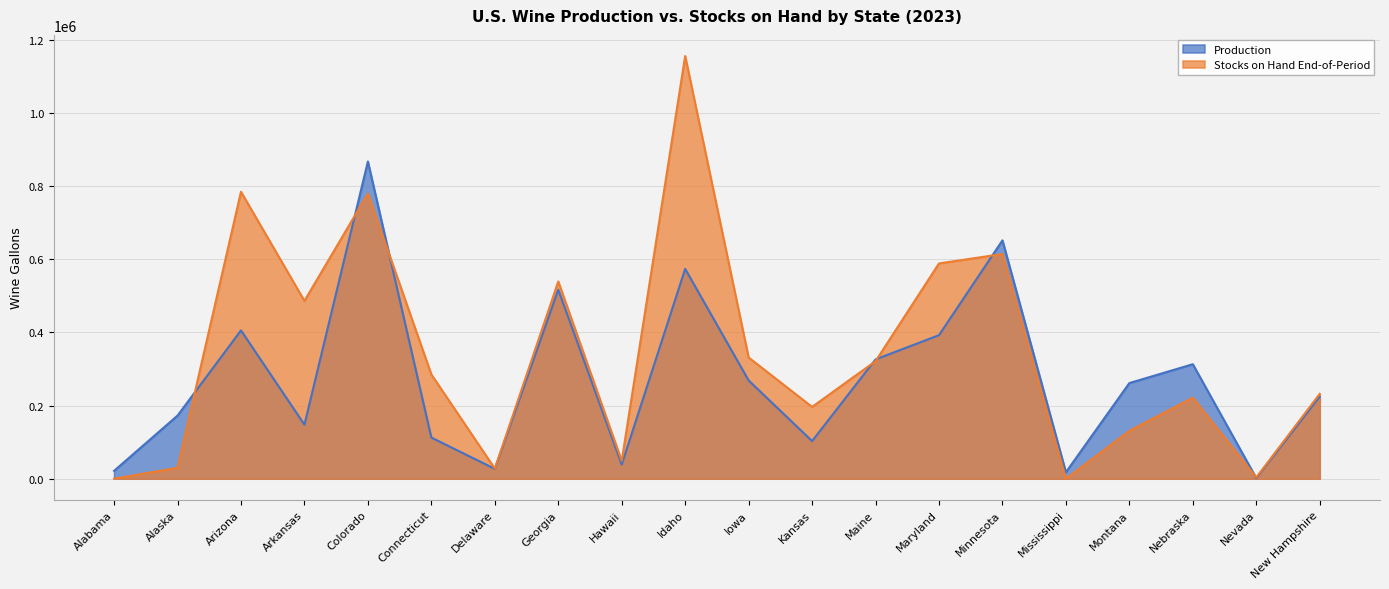

What is the value of the Stocks on Hand End-of-Period point at the 7th from the left?

27612